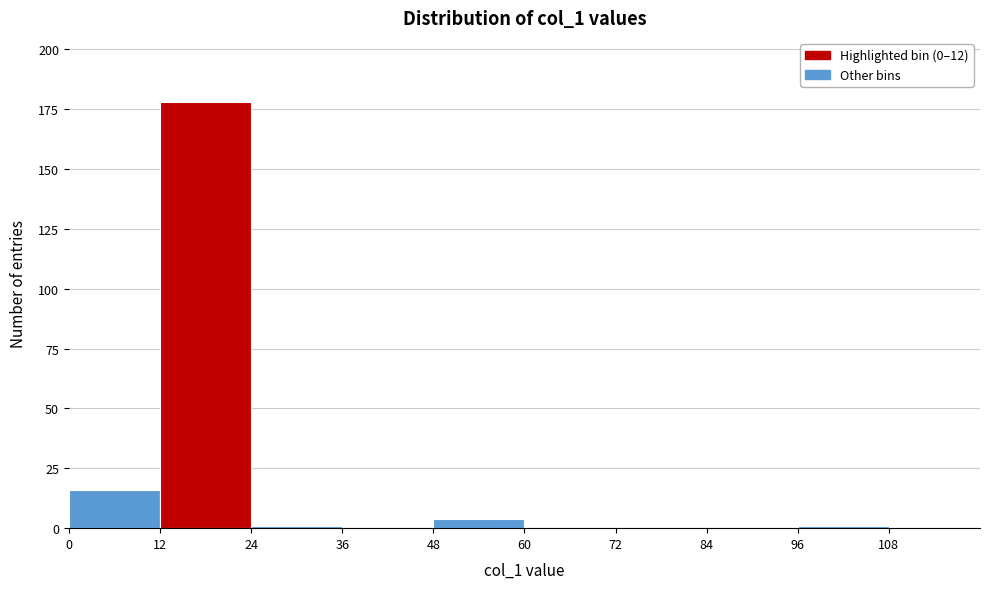

Reading left to right, transcribe this chart: for each bar, give the range it covers on the x-axis and its height. The values are not printed on the chart, so give them approximately, as read against the axis.

0 to 12: 15
12 to 24: 180
24 to 36: under 5
36 to 48: 0
48 to 60: under 5
60 to 72: 0
72 to 84: 0
84 to 96: 0
96 to 108: under 5
108 to 120: 0